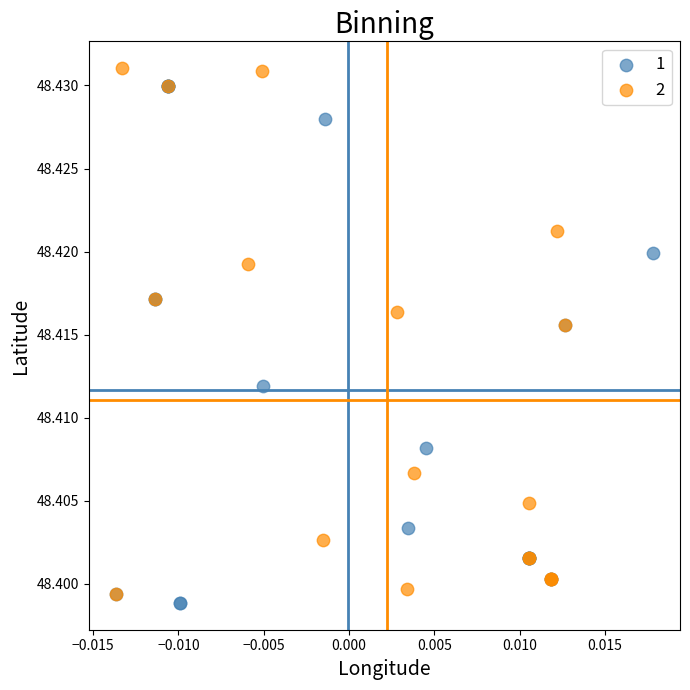

What are all the series names shown in the legend?

1, 2